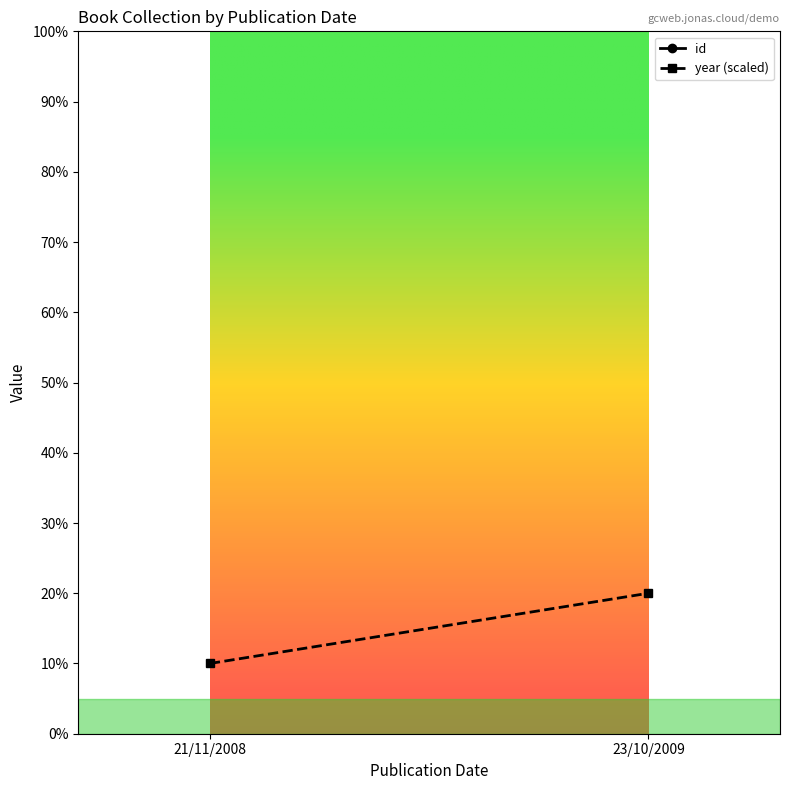

Reading left to right, transcribe all the data shown in this chart.

id: 21/11/2008=386	23/10/2009=466
year (scaled): 21/11/2008=10	23/10/2009=20